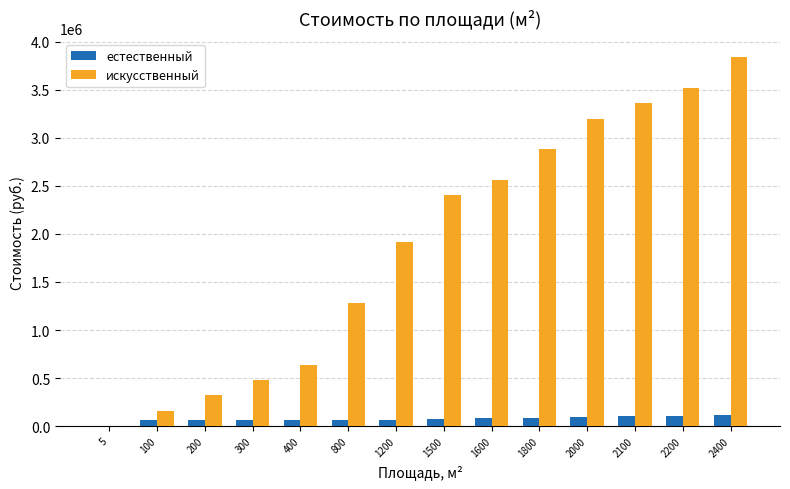

Where is искусственный nearest to the value 1920800?

1200